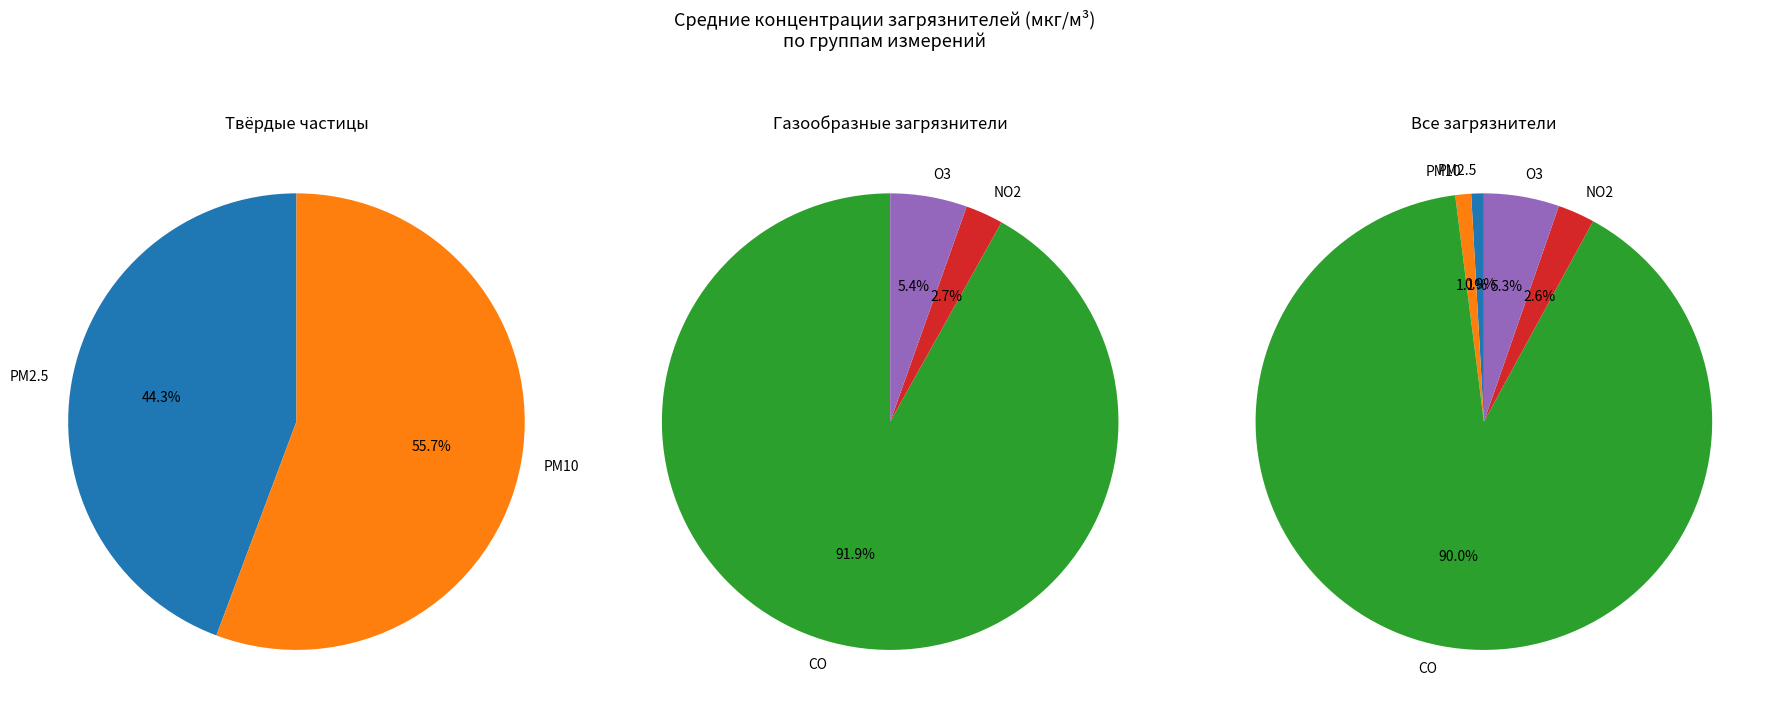

To the nearest percent, what is the combined percentage of PM10 (мкг/м³) and CO (мкг/м³)?

91%